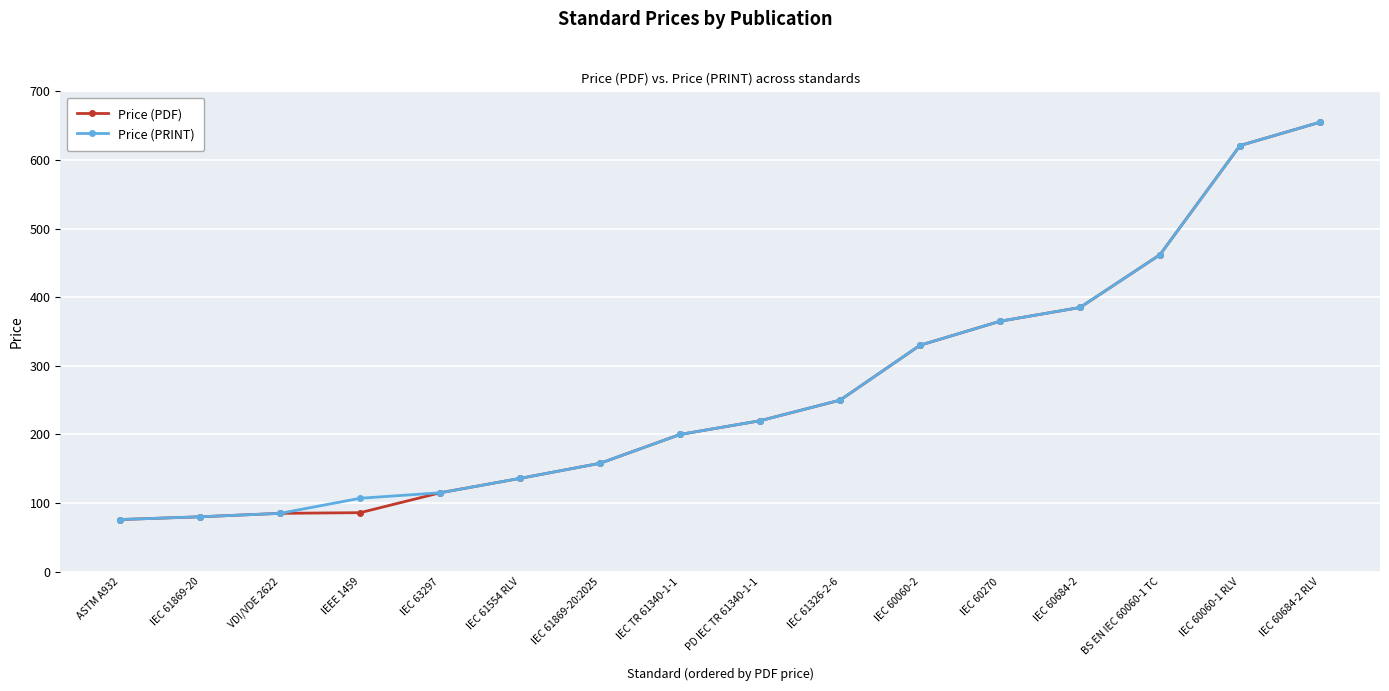

Is it true that Price (PDF) equals 462.0 at BS EN IEC 60060-1 TC?

True